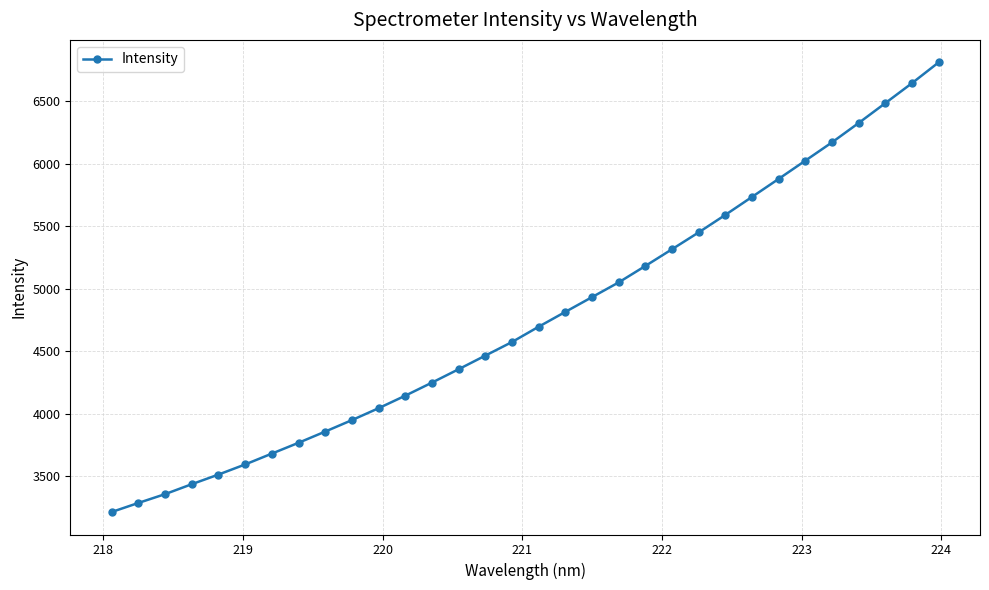

How many lines are shown in the chart?

1